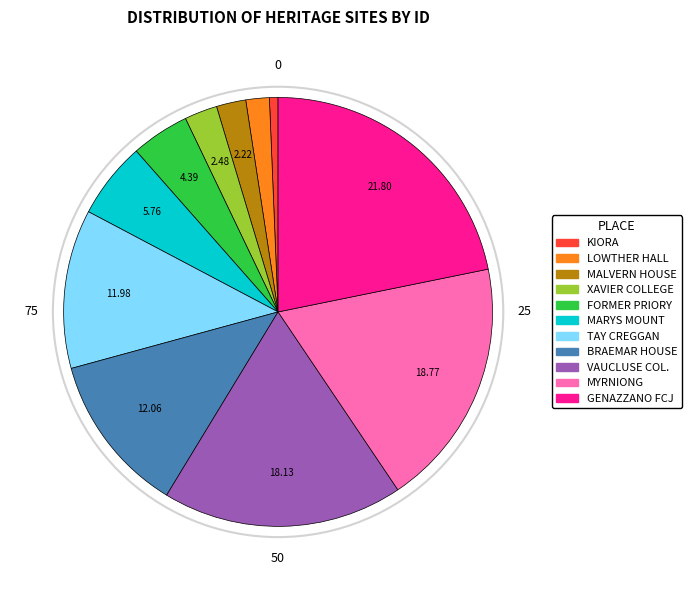

Is there a majority slice in this chart?

No